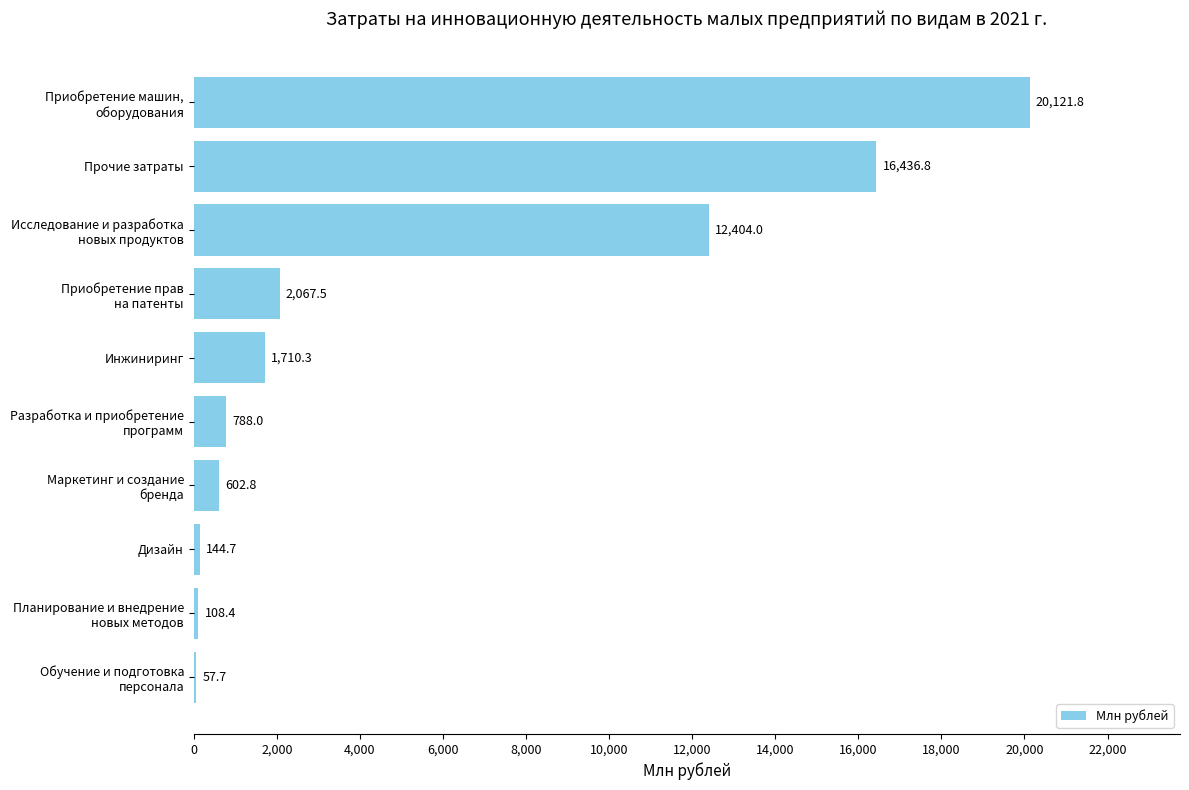

What is the greatest value displayed?

20121.8